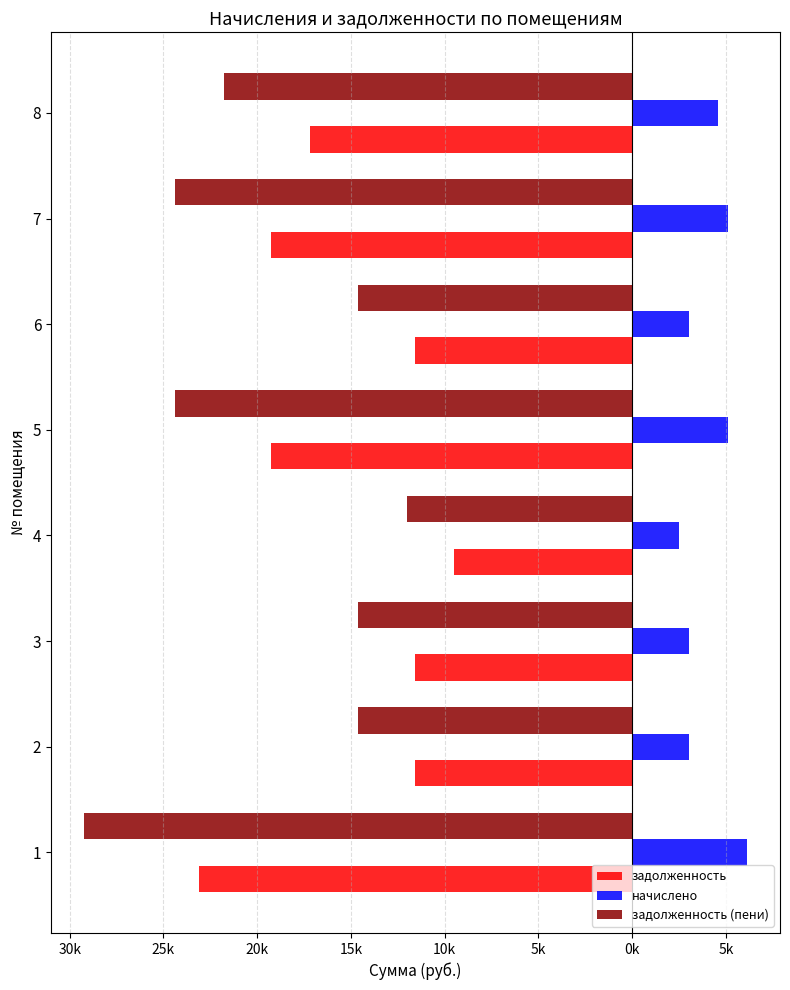

What are all the series names shown in the legend?

задолженность, начислено, задолженность (пени)